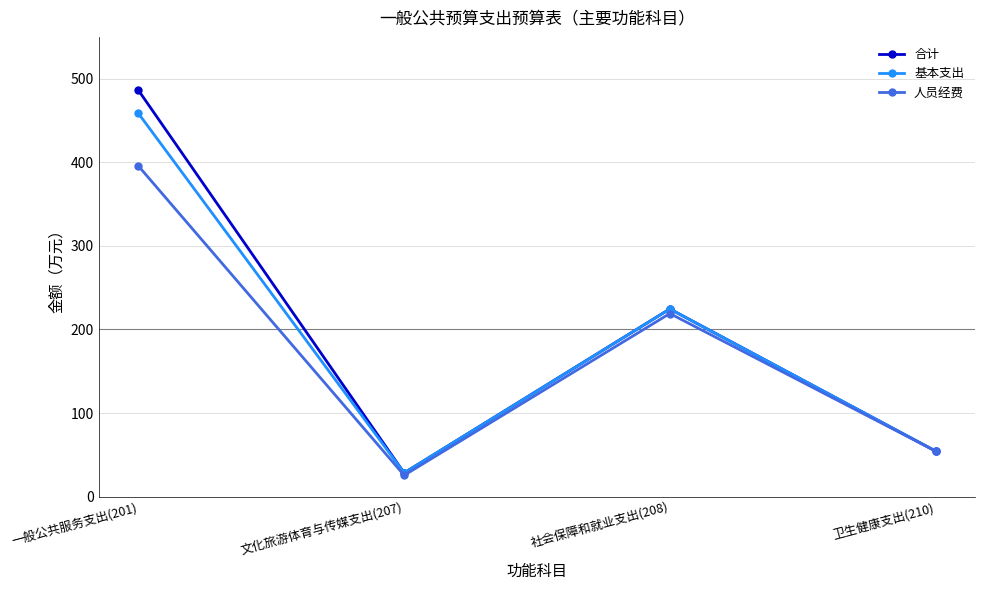

What is the spread (max minus min) of values at 一般公共服务支出(201)?

90.5